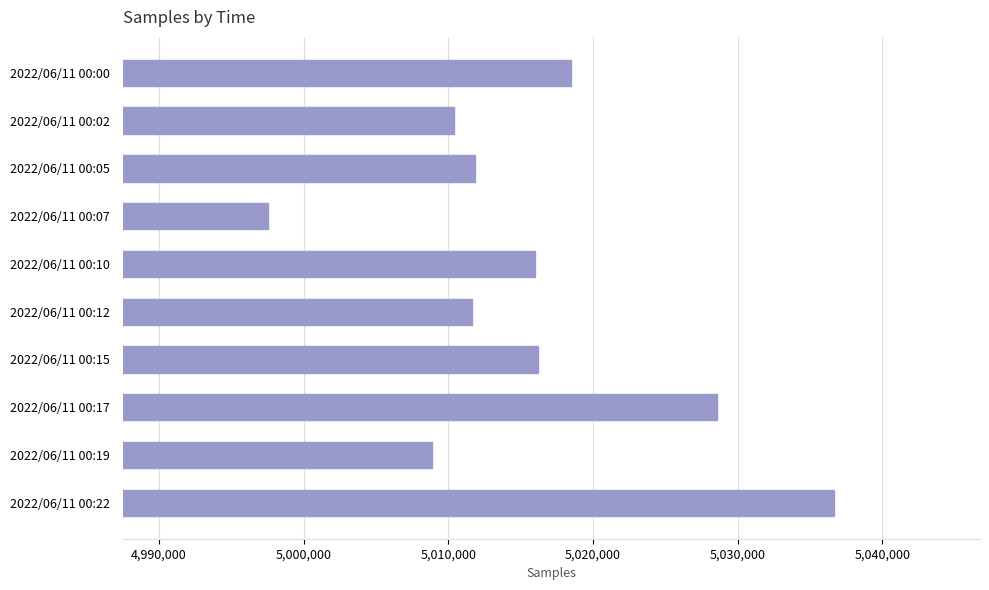

Read the value at 2022/06/11 00:19, to the nearest 100.

5008900